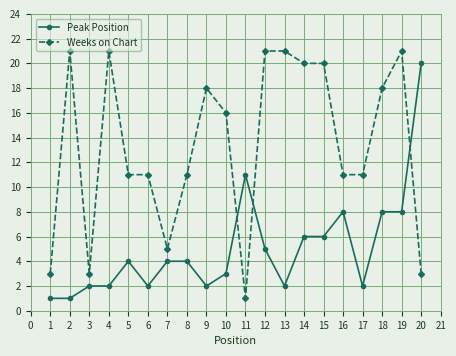

Read the Weeks on Chart value at 17.

11